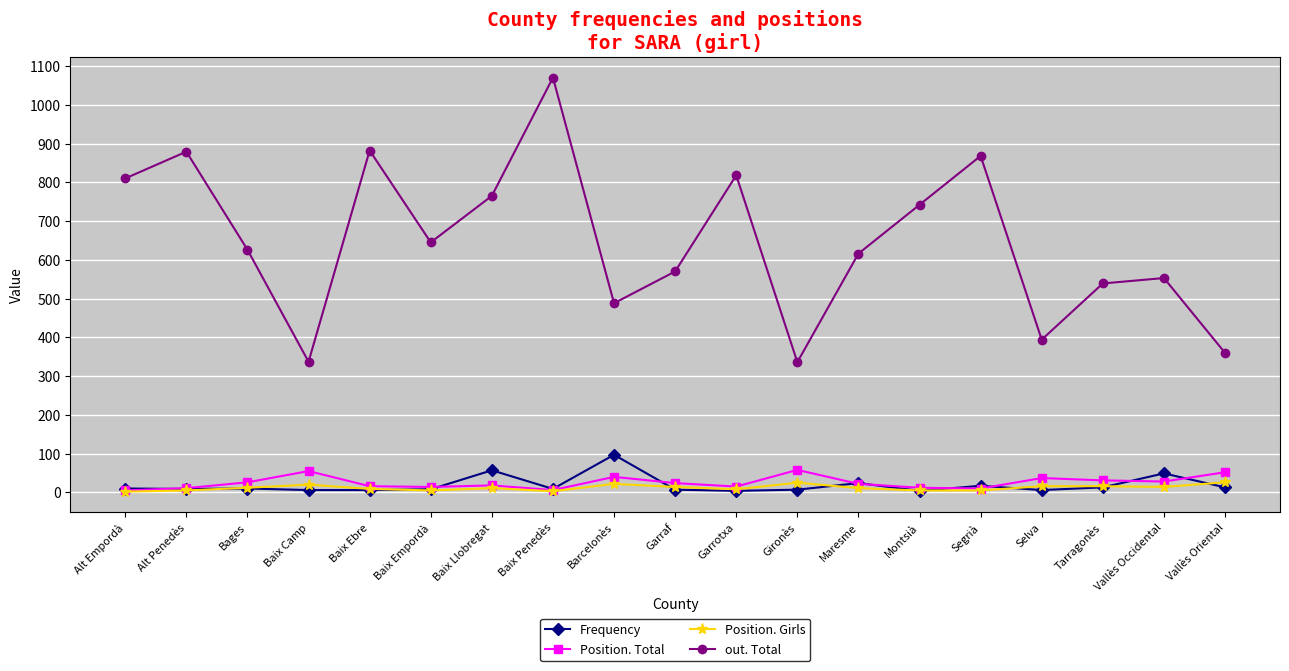

Where does the out. Total series first go above 626?

Alt Empordà